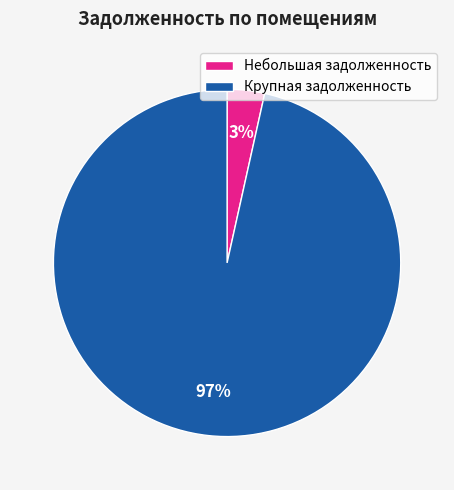

What is the largest slice in the pie chart?

Крупная задолженность